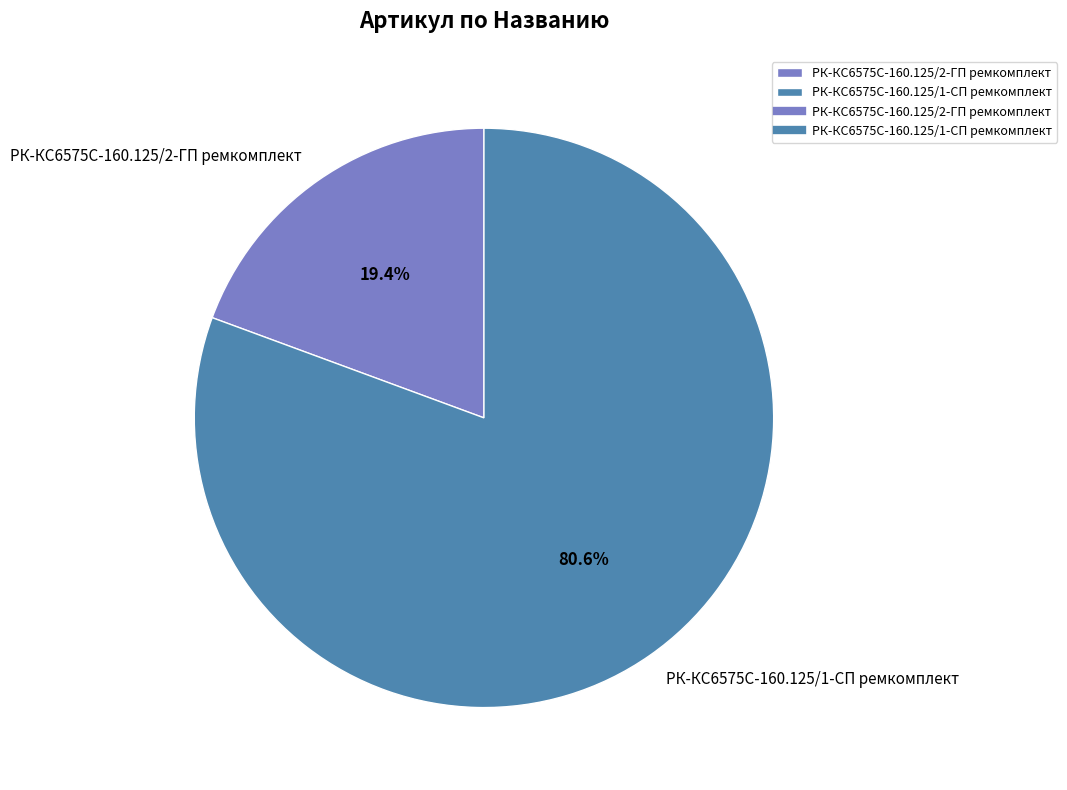

Combined, do РК-КС6575С-160.125/1-СП ремкомплект and РК-КС6575С-160.125/2-ГП ремкомплект account for over 50%?

Yes